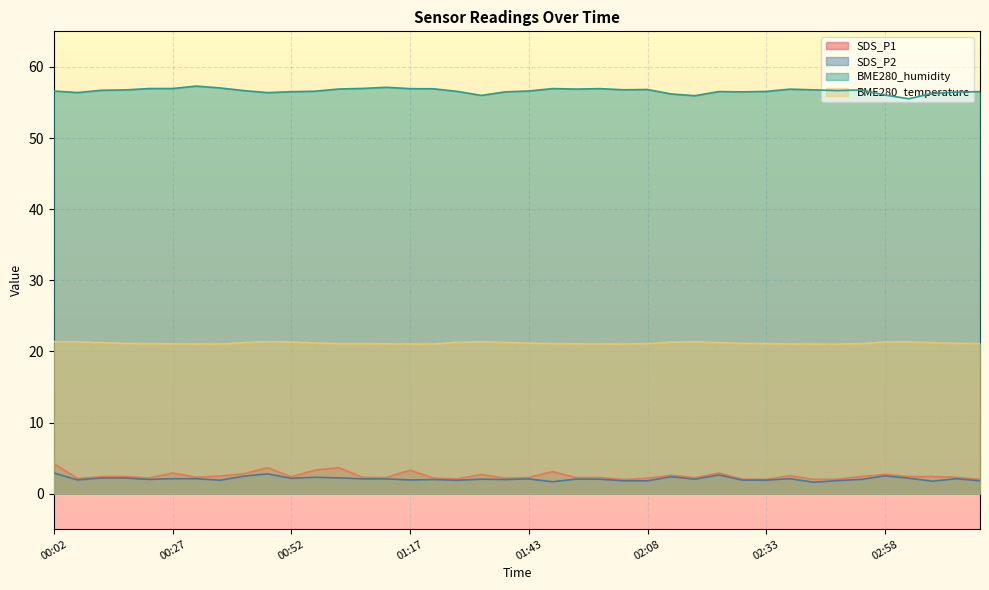

The value of SDS_P2 at 01:17 is 0.8. True or false?

False